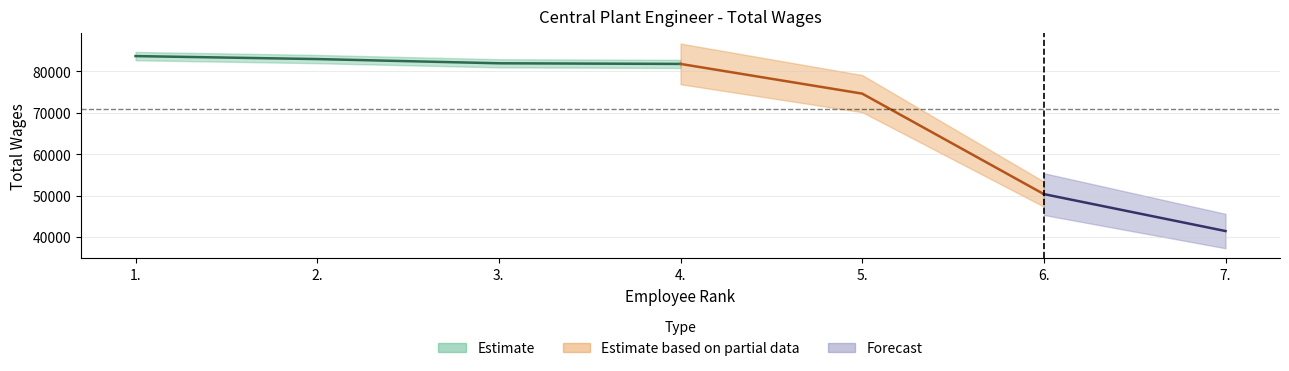

True or false: there are more than 1 points higher than both neighbors.

False